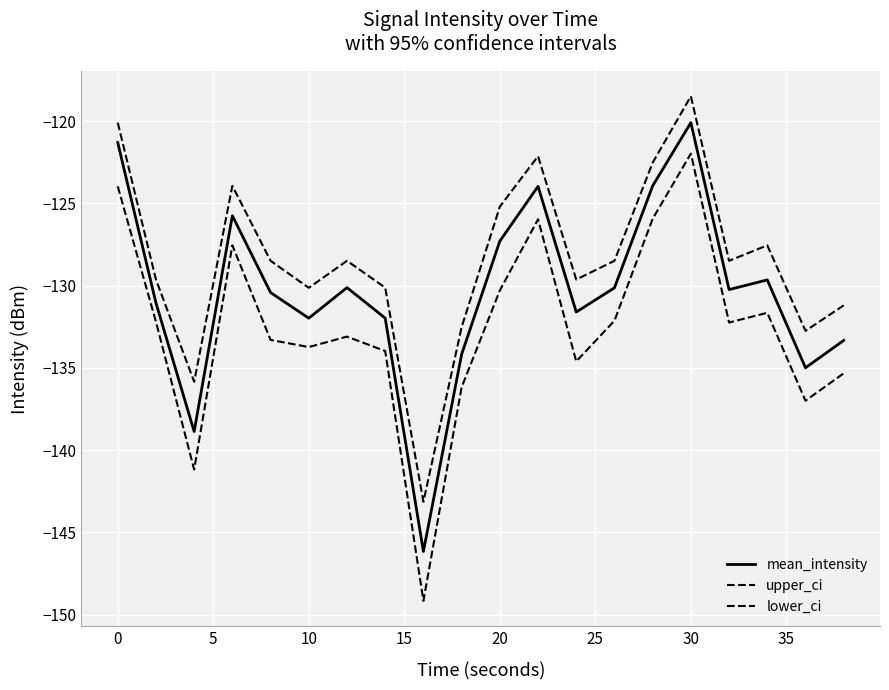

What is the minimum value for upper_ci?

-143.1